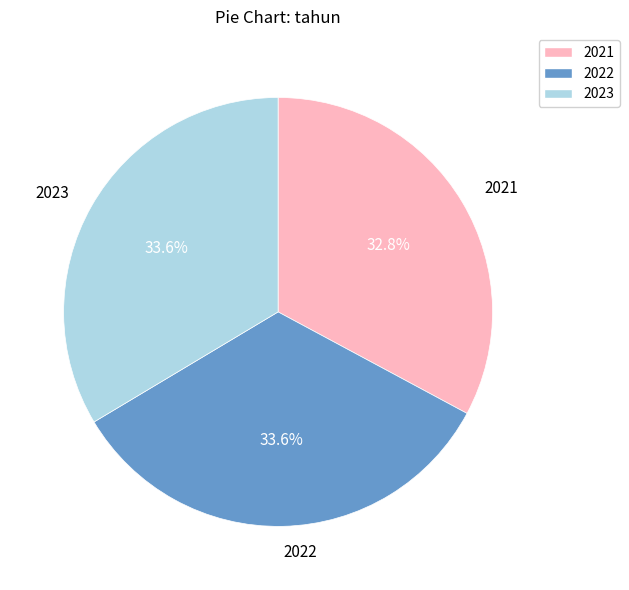

To the nearest percent, what is the combined percentage of 2023 and 2022?

67%